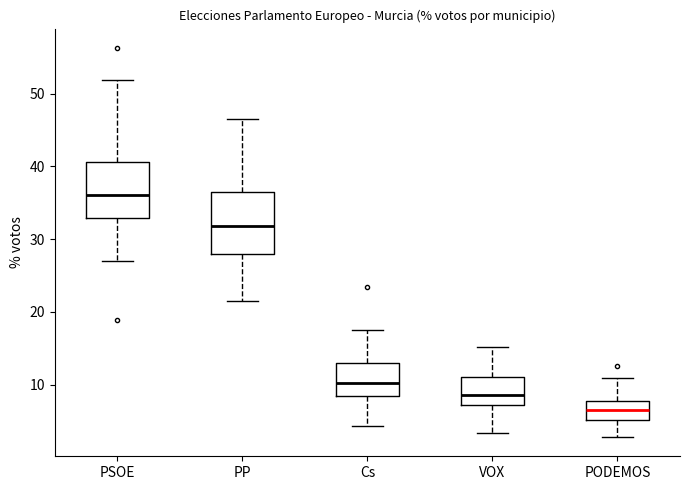

Where does the median line of the box for Cs sit on the y-axis? The values are not printed on the chart, so give them approximately, as read against the axis.

10